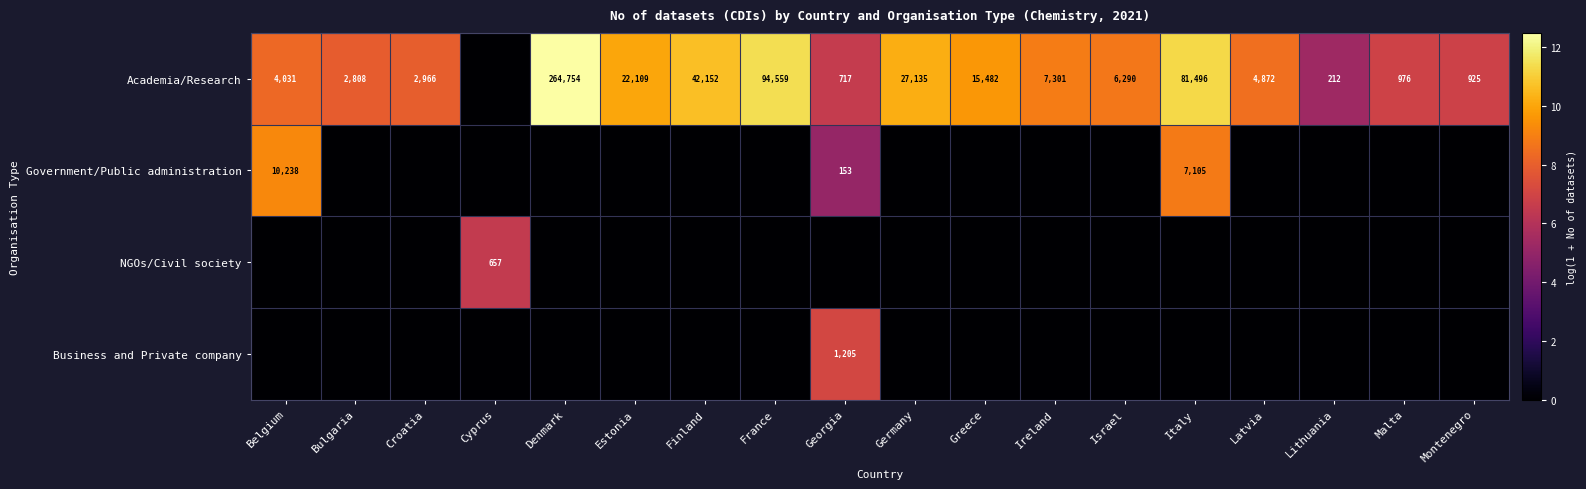

What is the difference between the Academia/Research values at Estonia and Georgia?

21392